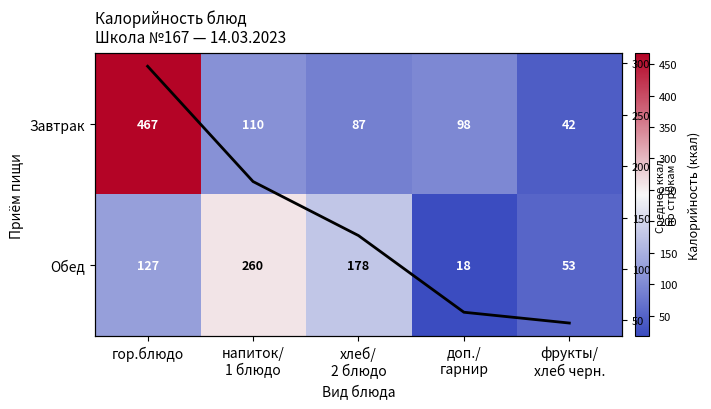

What is the smallest value displayed?

18.0